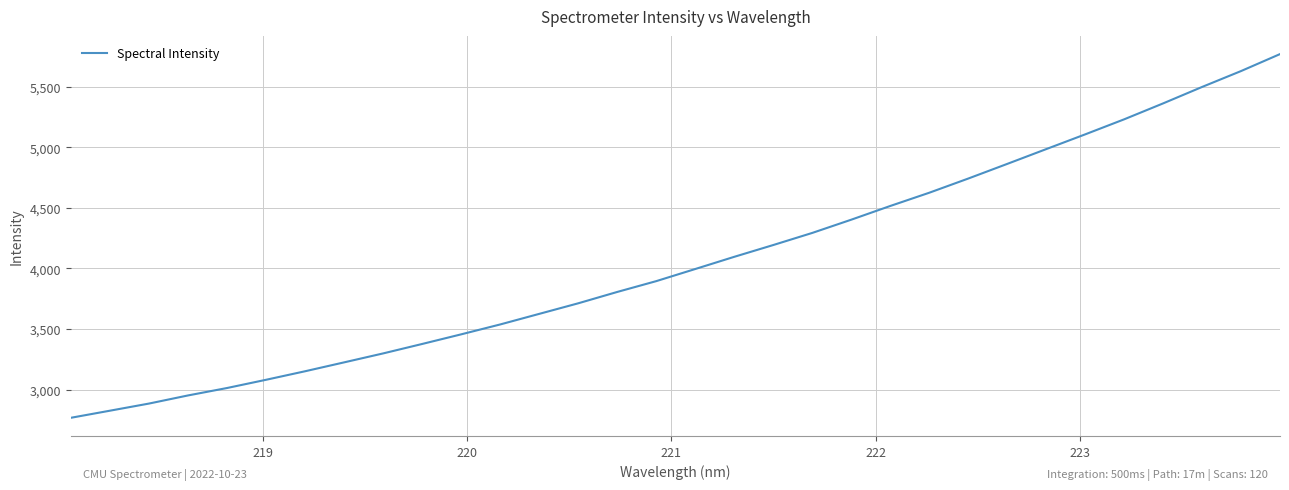

What is the minimum value shown in the chart?

2767.0